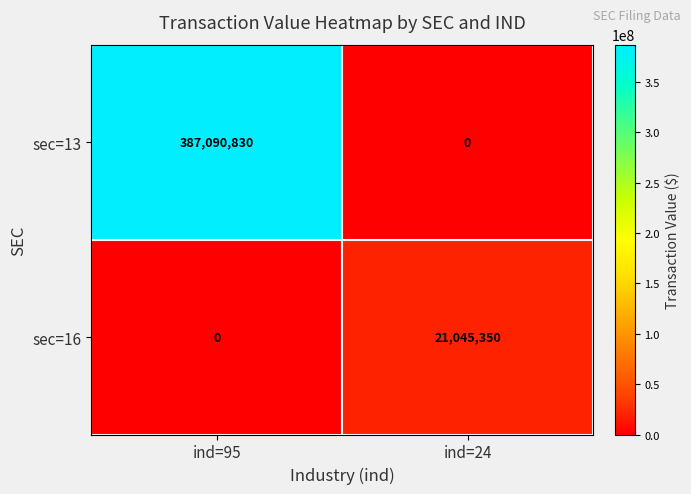

List the series in order of their peak value, highest first.

sec=13, sec=16